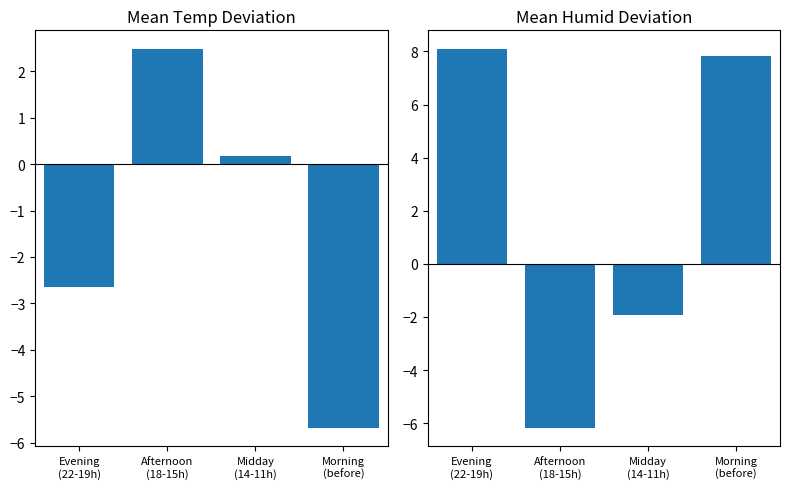

What is the spread (max minus min) of values at Morning
(before)?

13.5